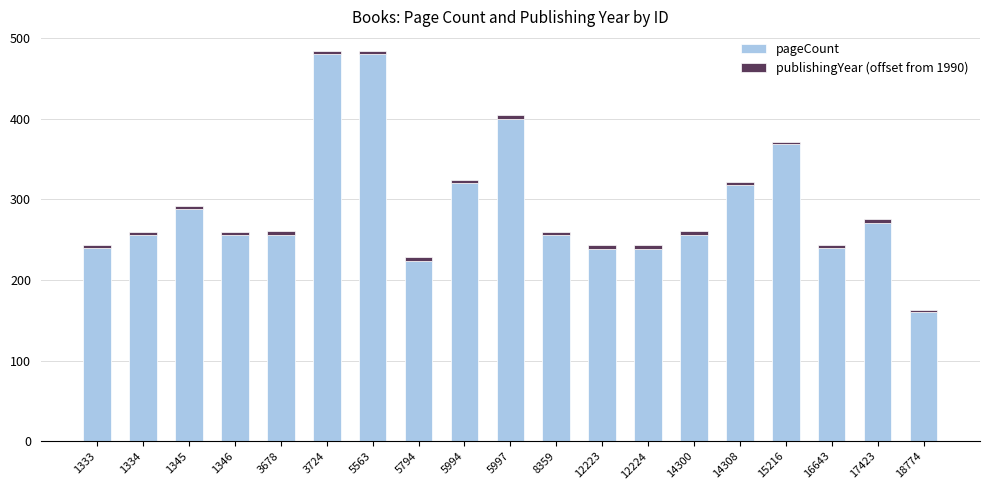

True or false: pageCount has a value of 256 at 1346.

True